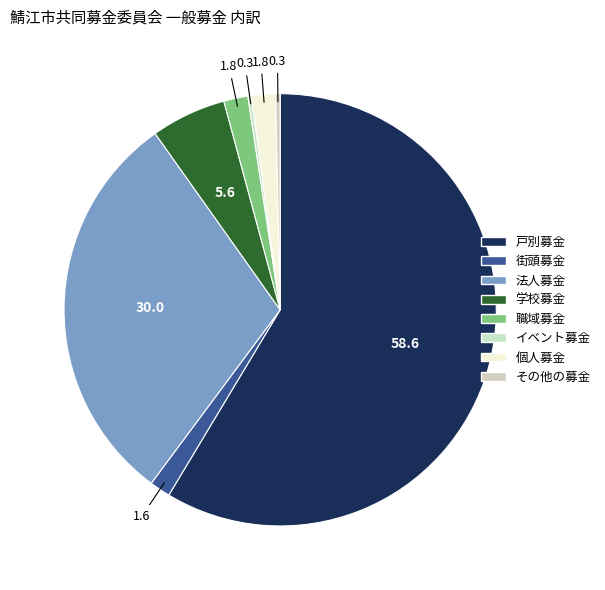

Does 戸別募金 account for over 50% of the chart?

Yes